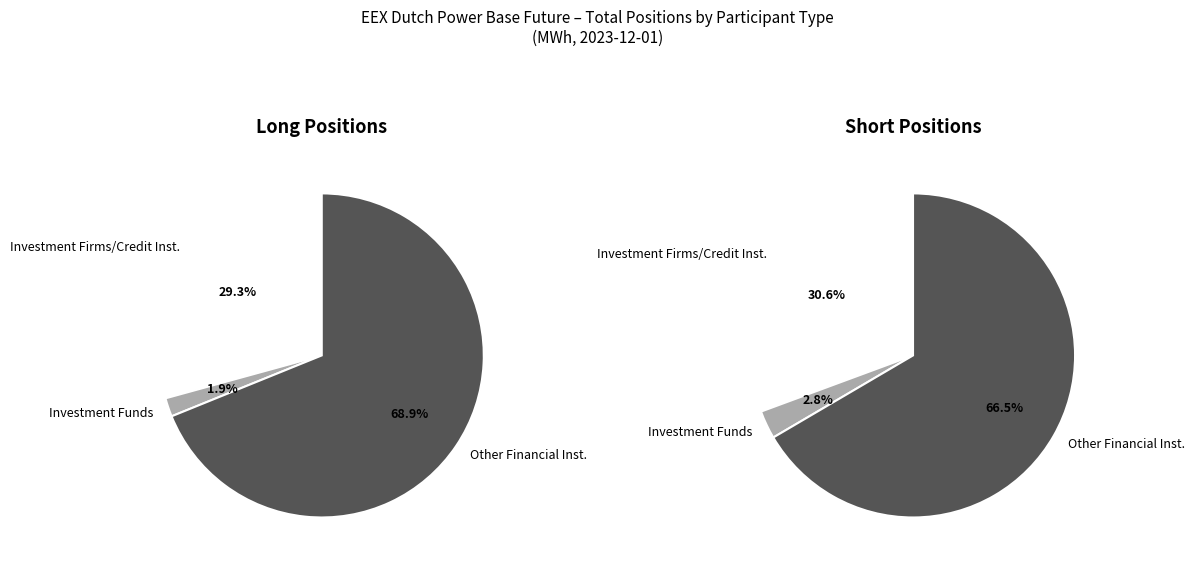

Is 2 the majority of the pie?

Yes